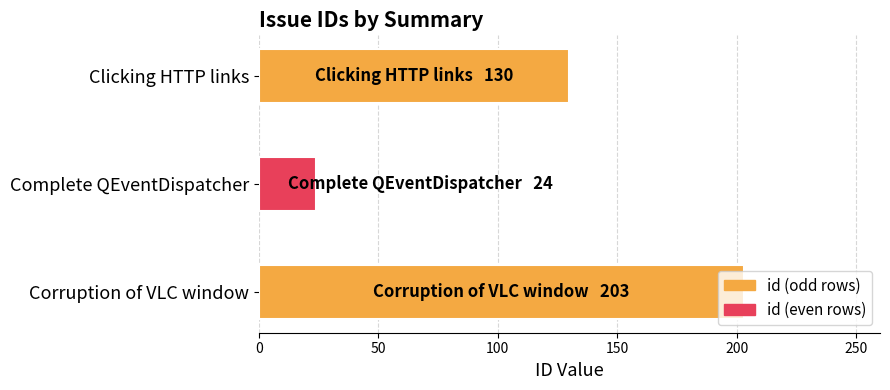

What is the ratio of the value at Corruption of VLC window to the value at Complete QEventDispatcher?

8.5